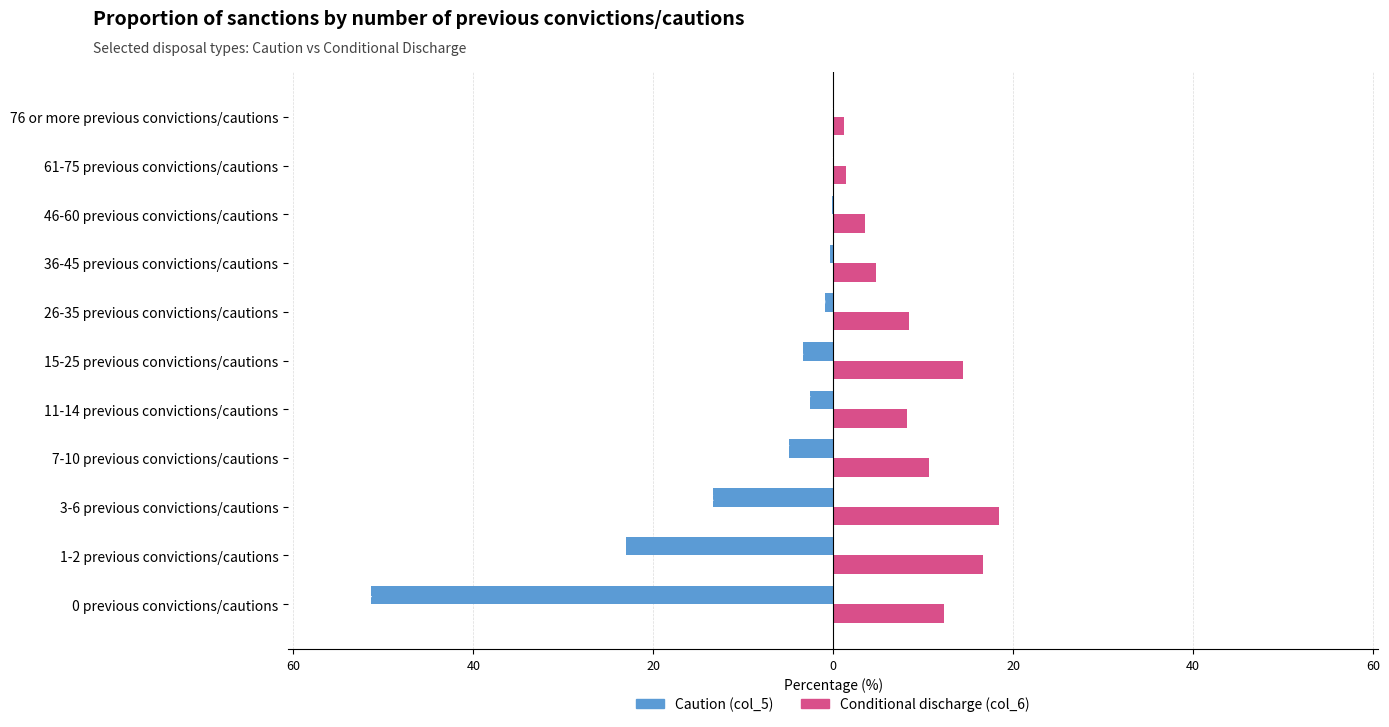

How many data points in Caution (col_5) are less than -2?

6